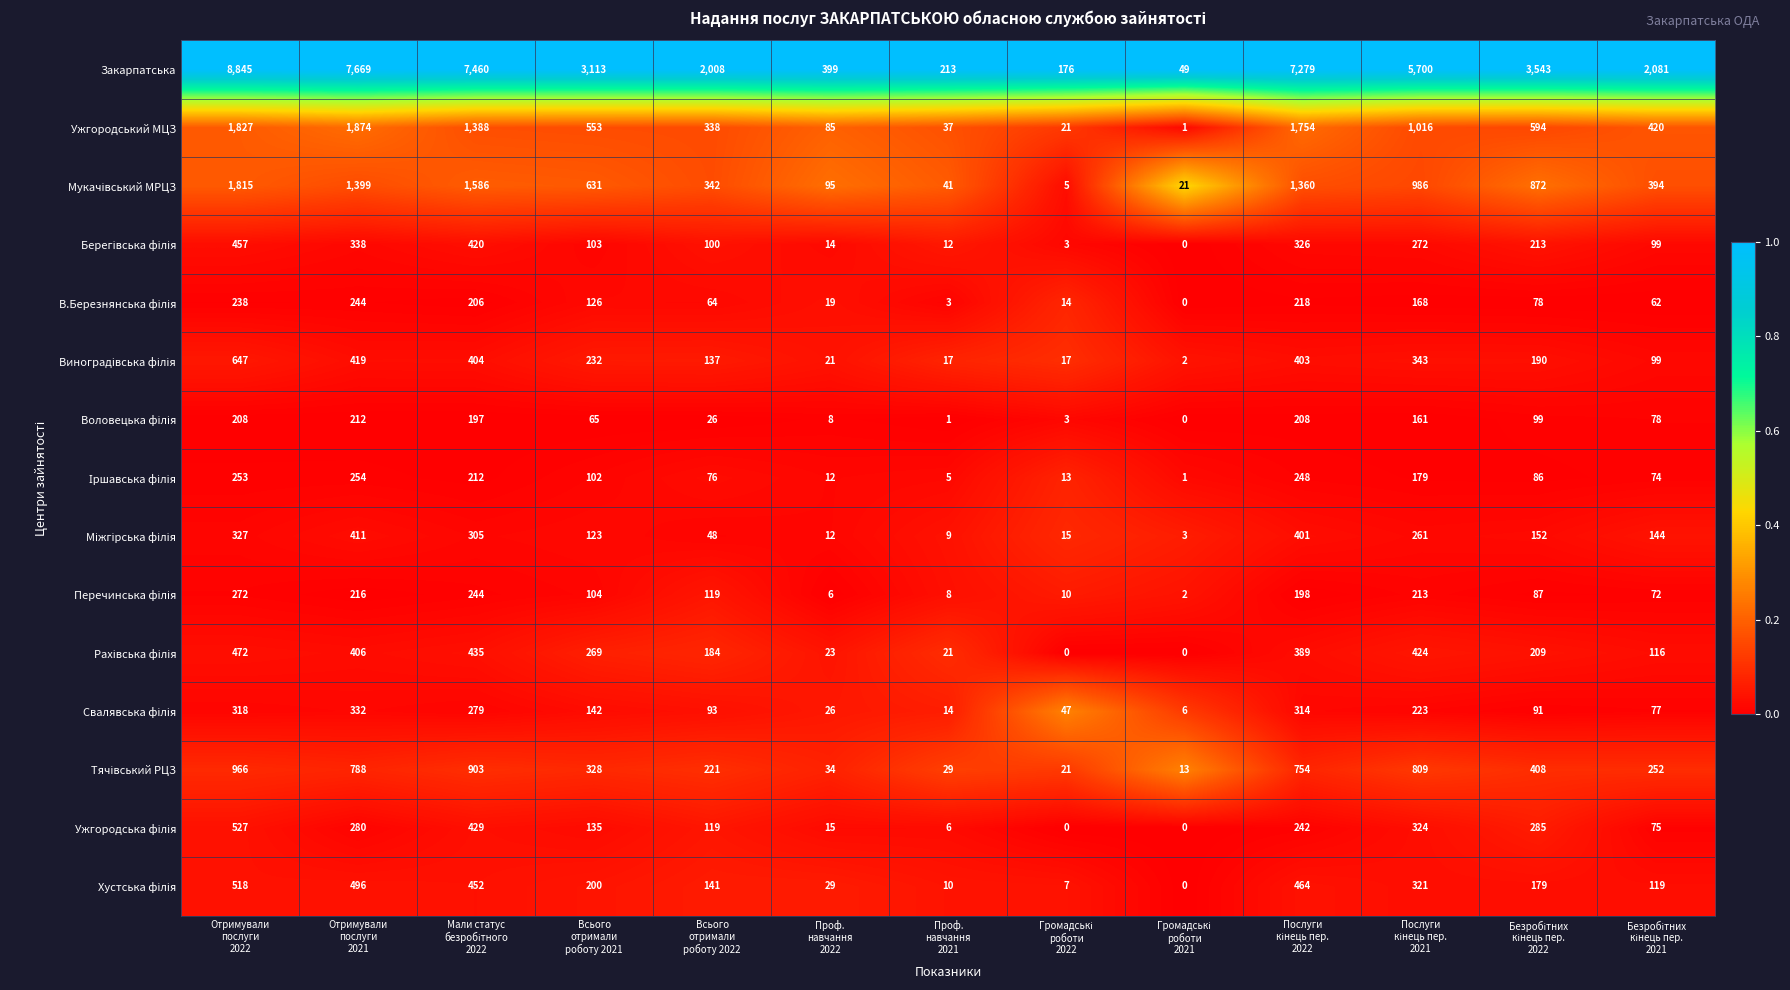

Which series has the widest spread of values?

Закарпатська